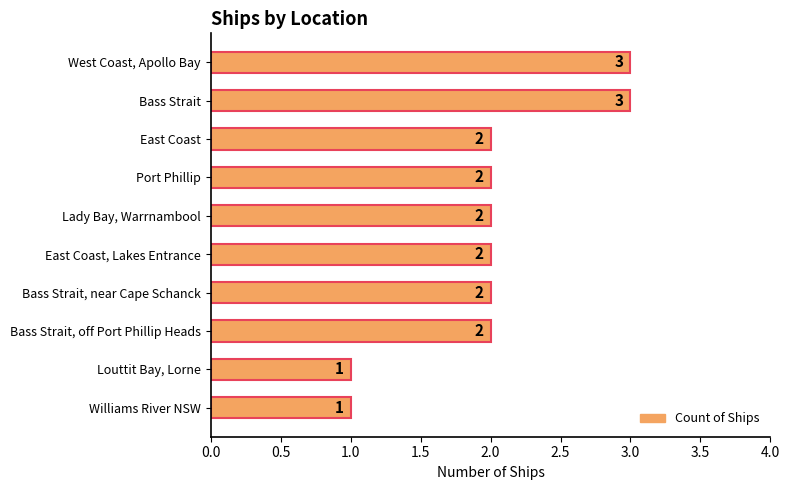

Reading bottom to top, what are all the values shown in this chart?

Williams River NSW=1	Louttit Bay, Lorne=1	Bass Strait, off Port Phillip Heads=2	Bass Strait, near Cape Schanck=2	East Coast, Lakes Entrance=2	Lady Bay, Warrnambool=2	Port Phillip=2	East Coast=2	Bass Strait=3	West Coast, Apollo Bay=3